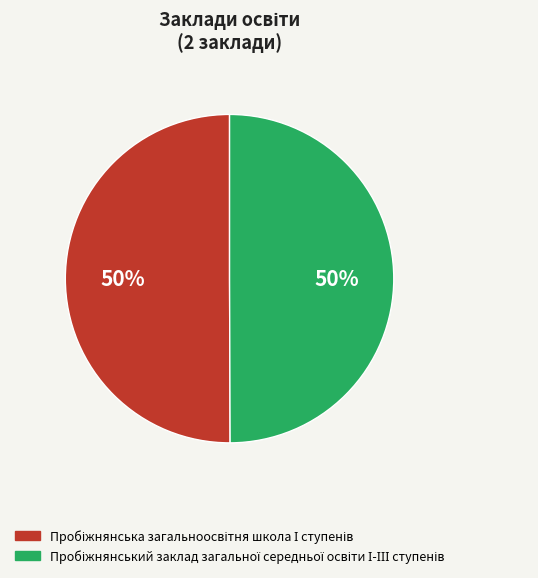

How many slices are in this pie chart?

2